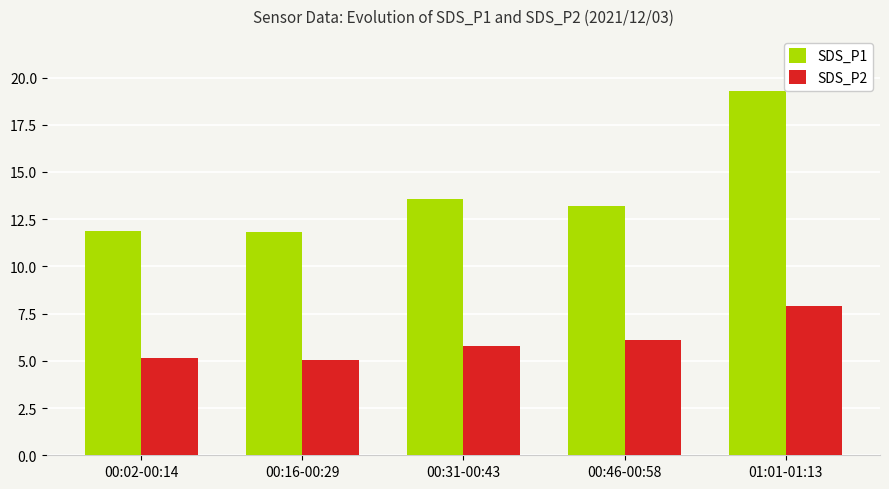

What is the maximum value for SDS_P1?

19.3